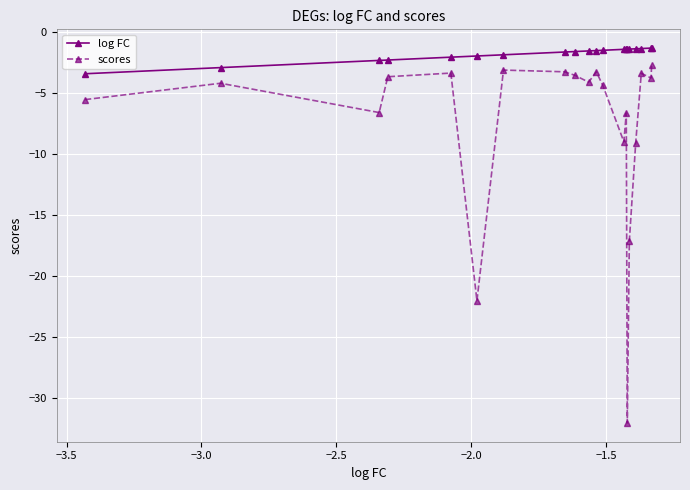

Which series has the largest range (max minus min)?

scores